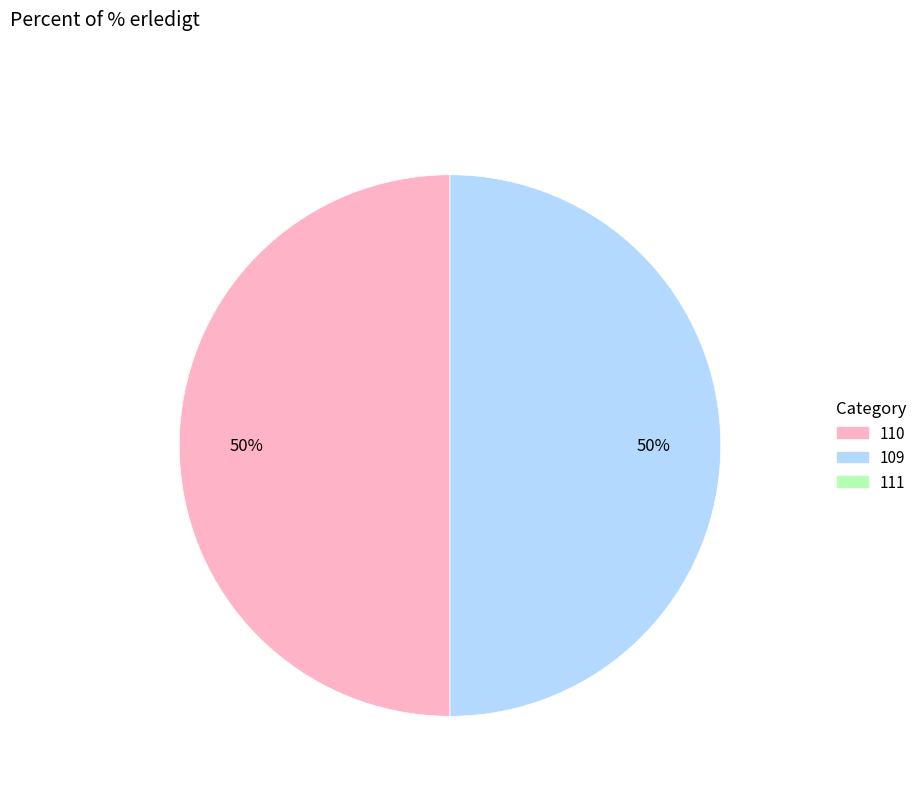

To the nearest percent, what is the average slice percentage?

50%